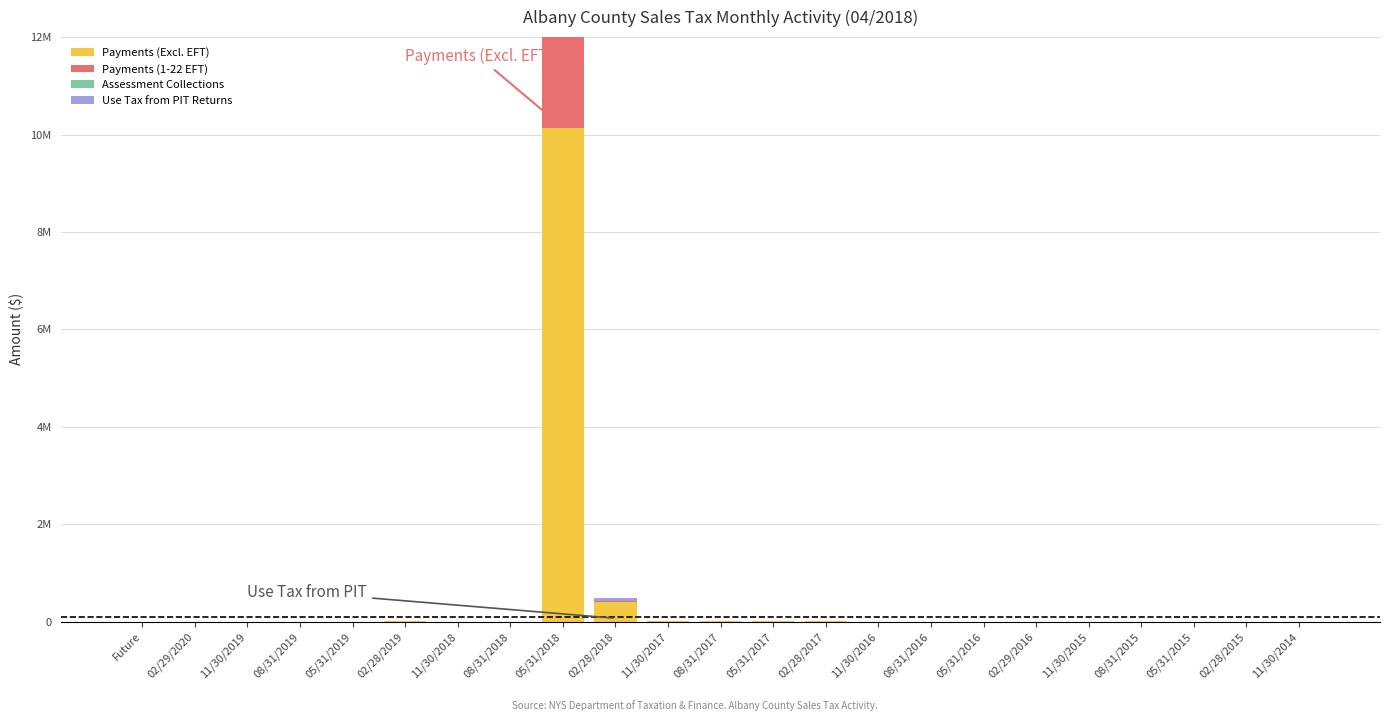

Which series has the largest total across all categories?

Payments (Excl. EFT)